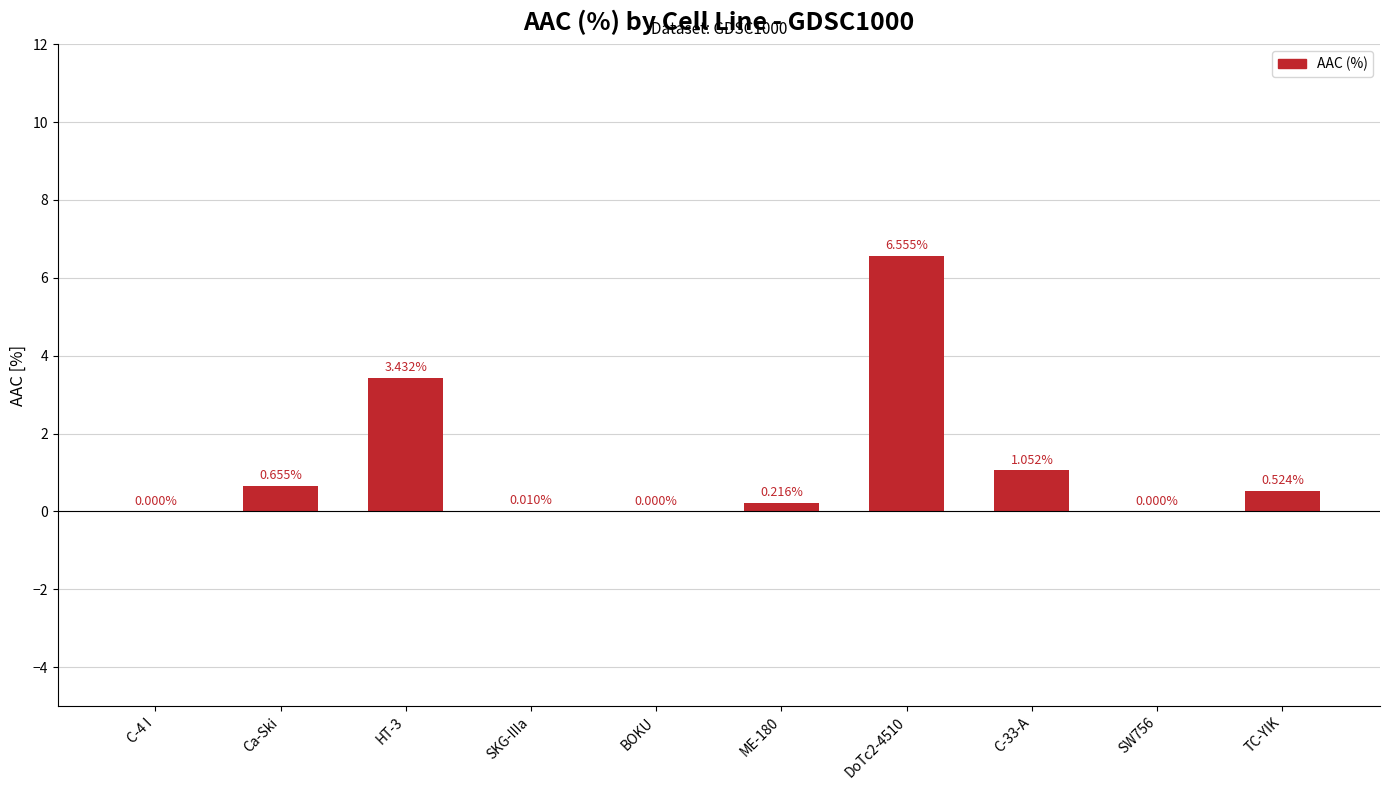

True or false: the data shows 0.0 at C-4 I.

True